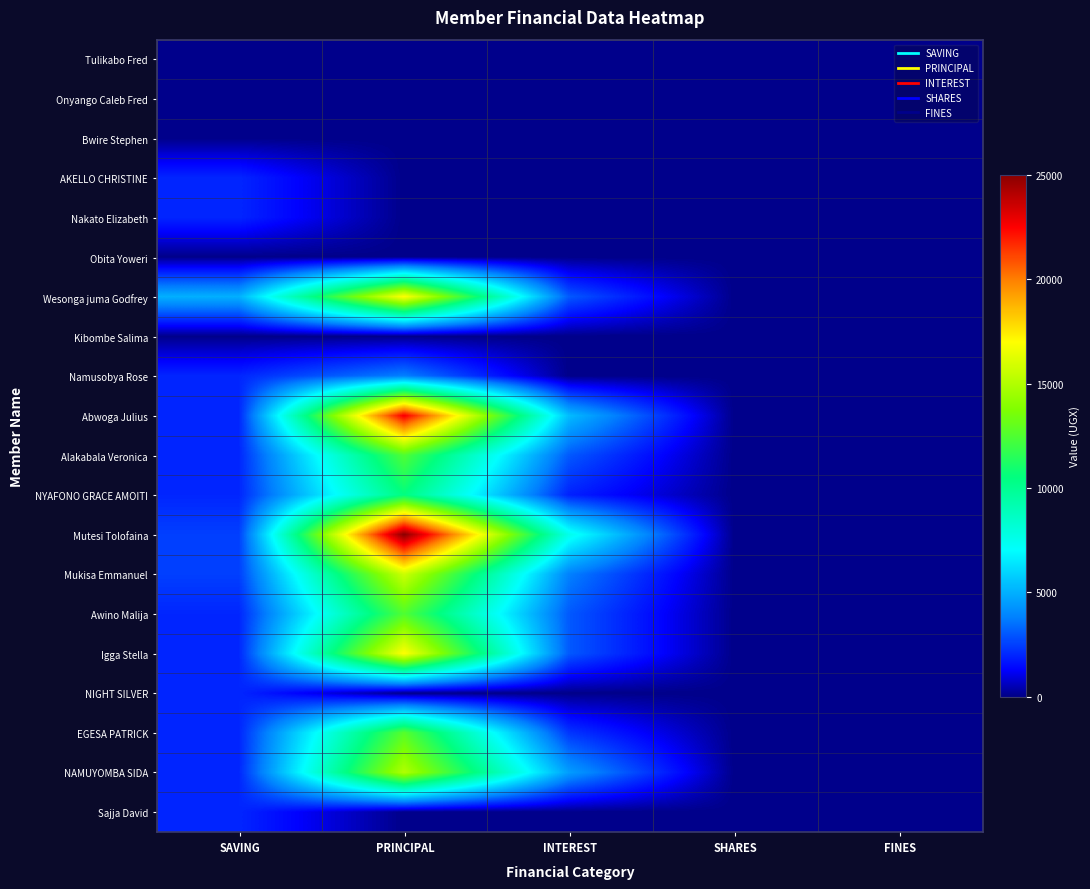

Reading left to right, extract all data points from this chart.

Tulikabo Fred: SAVING=0	PRINCIPAL=0	INTEREST=0	SHARES=0	FINES=0
Onyango Caleb Fred: SAVING=0	PRINCIPAL=0	INTEREST=0	SHARES=0	FINES=0
Bwire Stephen: SAVING=0	PRINCIPAL=0	INTEREST=0	SHARES=0	FINES=0
AKELLO CHRISTINE: SAVING=2000	PRINCIPAL=0	INTEREST=0	SHARES=0	FINES=0
Nakato Elizabeth: SAVING=2000	PRINCIPAL=0	INTEREST=0	SHARES=0	FINES=0
Obita Yoweri: SAVING=0	PRINCIPAL=0	INTEREST=0	SHARES=0	FINES=0
Wesonga juma Godfrey: SAVING=5000	PRINCIPAL=17000	INTEREST=3000	SHARES=0	FINES=0
Kibombe Salima: SAVING=0	PRINCIPAL=0	INTEREST=0	SHARES=0	FINES=0
Namusobya Rose: SAVING=2000	PRINCIPAL=3800	INTEREST=0	SHARES=0	FINES=0
Abwoga Julius: SAVING=2000	PRINCIPAL=22700	INTEREST=5300	SHARES=0	FINES=0
Alakabala Veronica: SAVING=2000	PRINCIPAL=12500	INTEREST=3000	SHARES=0	FINES=0
NYAFONO GRACE AMOITI: SAVING=2000	PRINCIPAL=10500	INTEREST=1900	SHARES=0	FINES=0
Mutesi Tolofaina: SAVING=2500	PRINCIPAL=25000	INTEREST=7500	SHARES=0	FINES=0
Mukisa Emmanuel: SAVING=2500	PRINCIPAL=15700	INTEREST=3800	SHARES=0	FINES=0
Awino Malija: SAVING=2000	PRINCIPAL=12500	INTEREST=3000	SHARES=0	FINES=0
Igga Stella: SAVING=2000	PRINCIPAL=17000	INTEREST=3000	SHARES=0	FINES=0
NIGHT SILVER: SAVING=2000	PRINCIPAL=0	INTEREST=0	SHARES=0	FINES=0
EGESA PATRICK: SAVING=2000	PRINCIPAL=12700	INTEREST=2300	SHARES=0	FINES=0
NAMUYOMBA SIDA: SAVING=2000	PRINCIPAL=15000	INTEREST=4500	SHARES=0	FINES=0
Sajja David: SAVING=2000	PRINCIPAL=0	INTEREST=0	SHARES=0	FINES=0